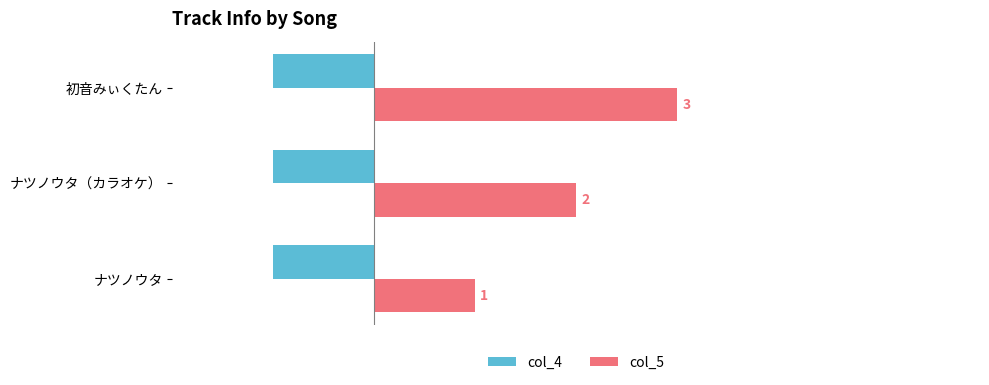

Is it true that col_4 equals -1 at ナツノウタ（カラオケ）?

True